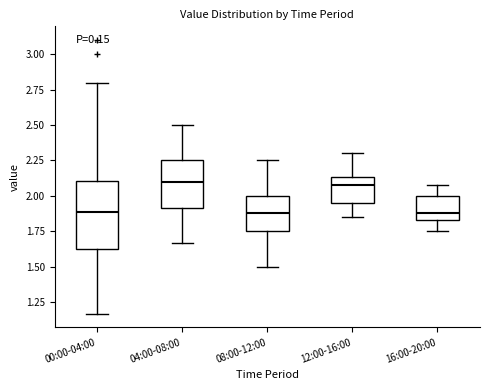

Reading left to right, read every box against the y-axis: the position of its median line, the range the box covers, and the ends of its whiskers. The values are not printed on the chart, so give them approximately, as read against the axis.

00:00-04:00: median 1.90, box 1.60 to 2.10, whiskers 1.15 to 2.80
04:00-08:00: median 2.10, box 1.90 to 2.25, whiskers 1.65 to 2.50
08:00-12:00: median 1.90, box 1.75 to 2.00, whiskers 1.50 to 2.25
12:00-16:00: median 2.10, box 1.95 to 2.15, whiskers 1.85 to 2.30
16:00-20:00: median 1.90, box 1.85 to 2.00, whiskers 1.75 to 2.10